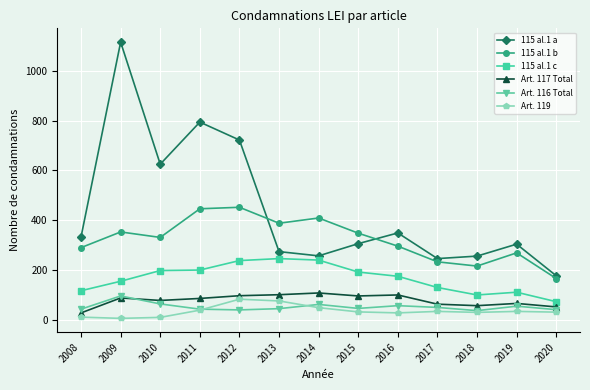

Is the value of 115 al.1 a at 2012 greater than the value of Art. 119 at 2008?

Yes